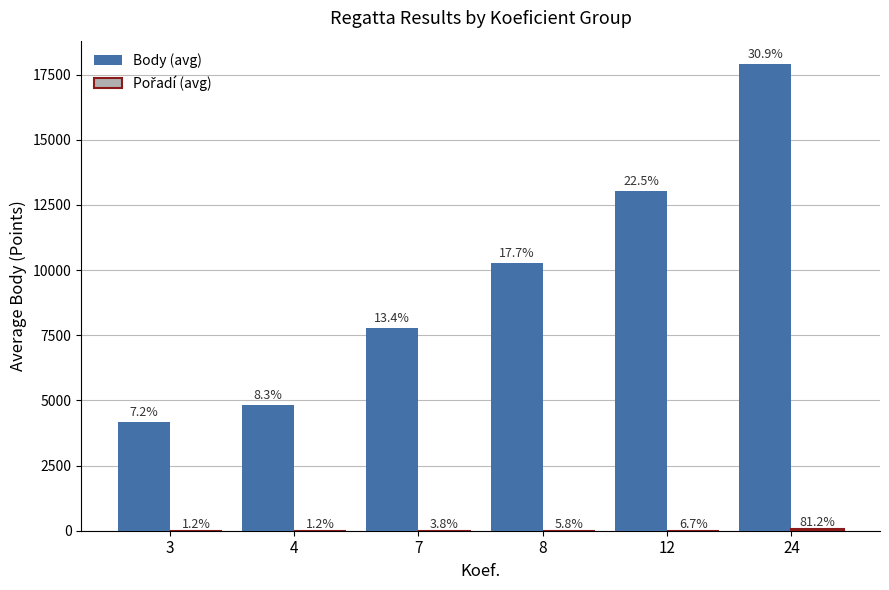

At which label does Pořadí (avg) reach its peak?

24